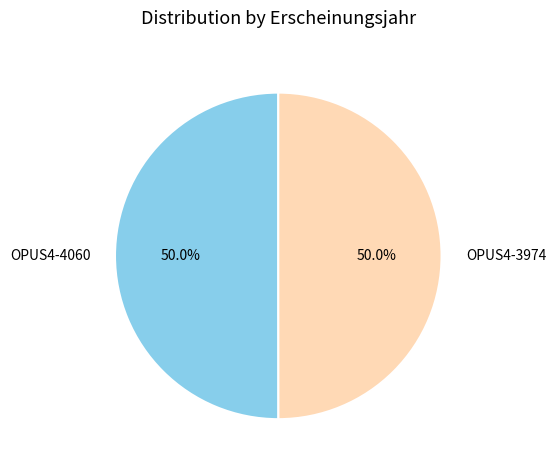

What percentage is the OPUS4-4060 slice, to the nearest percent?

50%